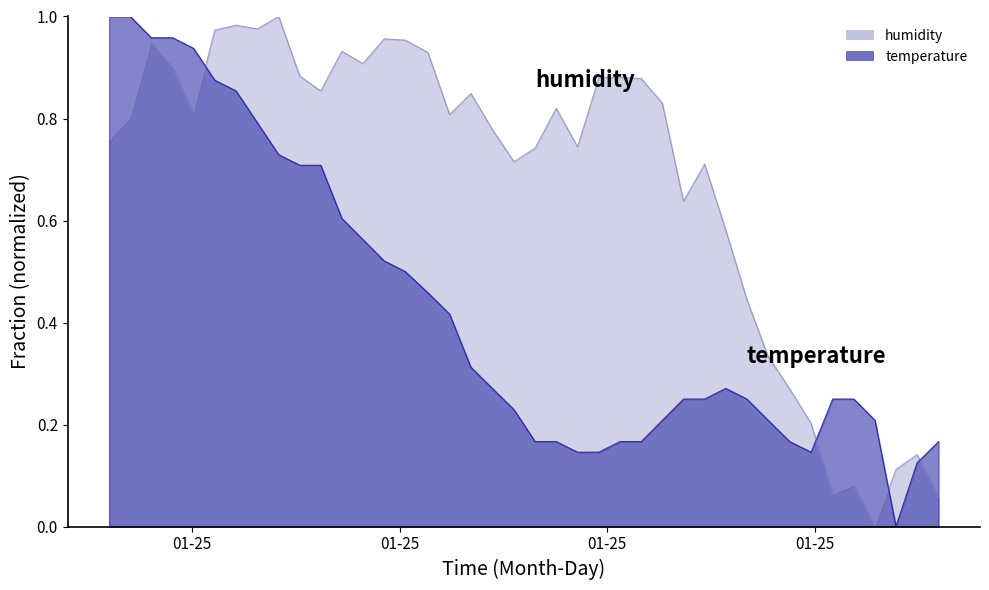

Rank the series by their maximum value, from highest to lowest.

humidity, temperature